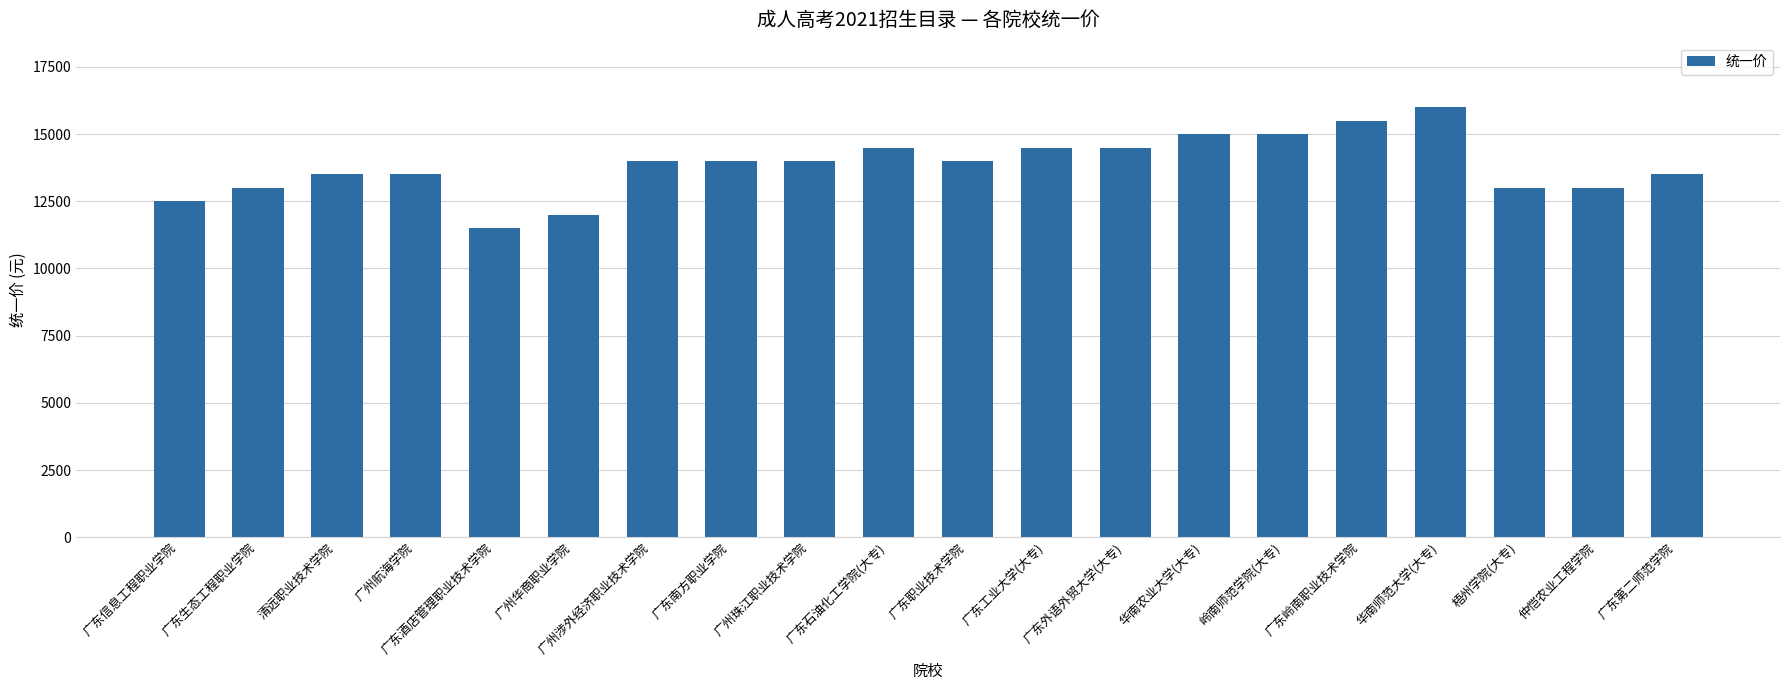

What value does the data have at 广东酒店管理职业技术学院, to the nearest 100?

11500